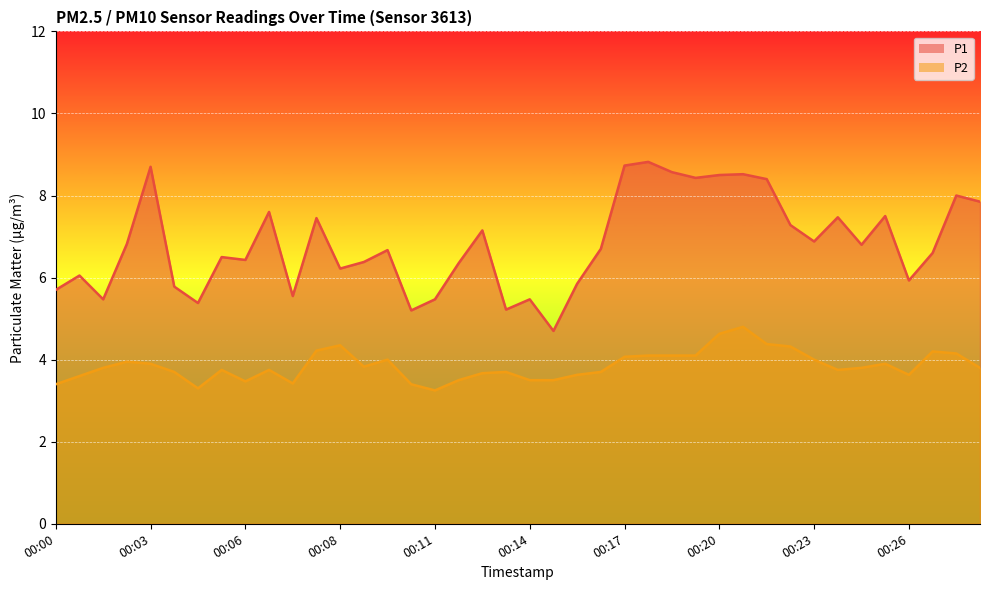

Which category has the lowest value across all series?

00:11